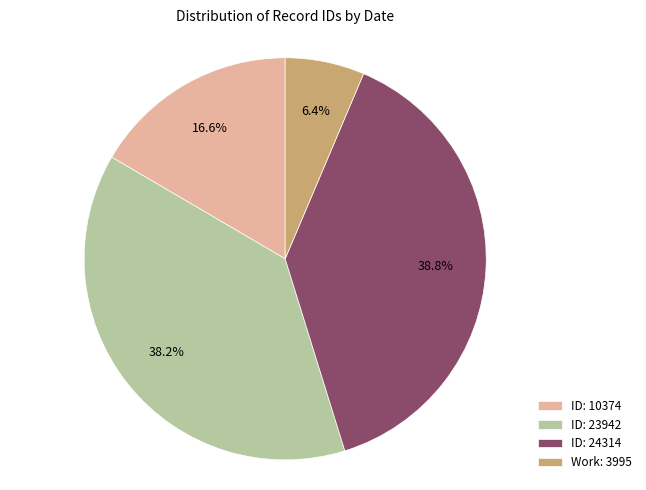

Does any single category account for the majority?

No